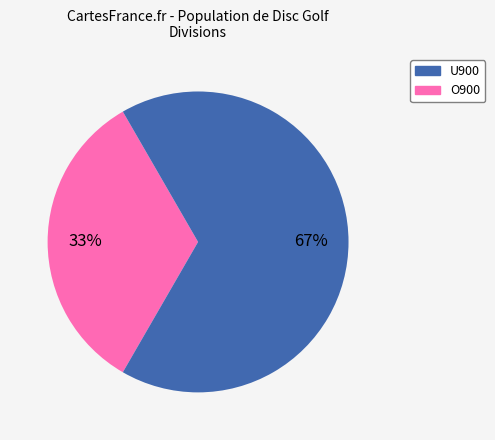

Do U900 and O900 together represent more than half of the pie?

Yes